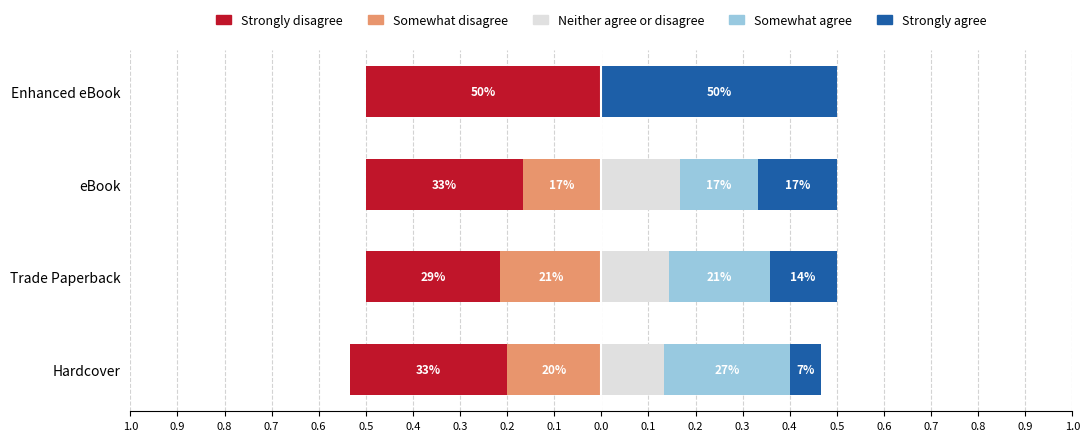

The value of Somewhat disagree at Trade Paperback is -0.3. True or false?

False